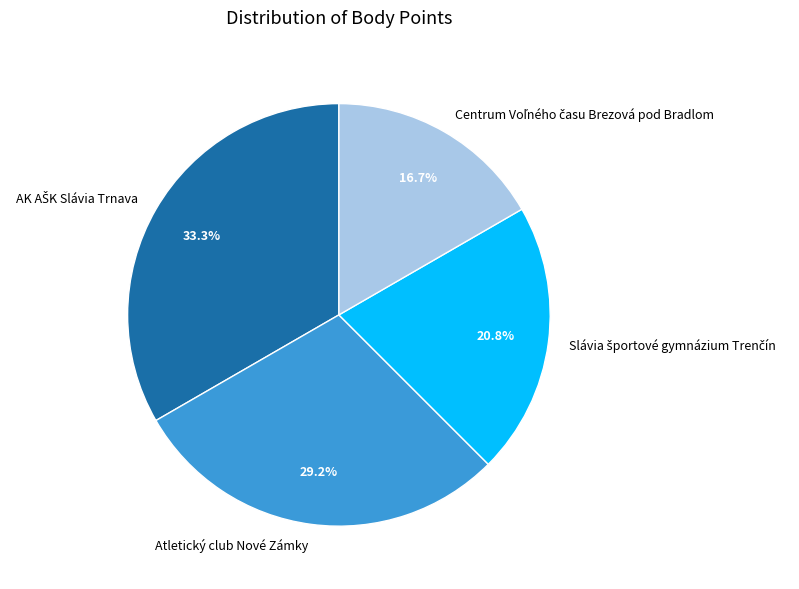

Is it true that Atletický club Nové Zámky is 29% of the pie?

True